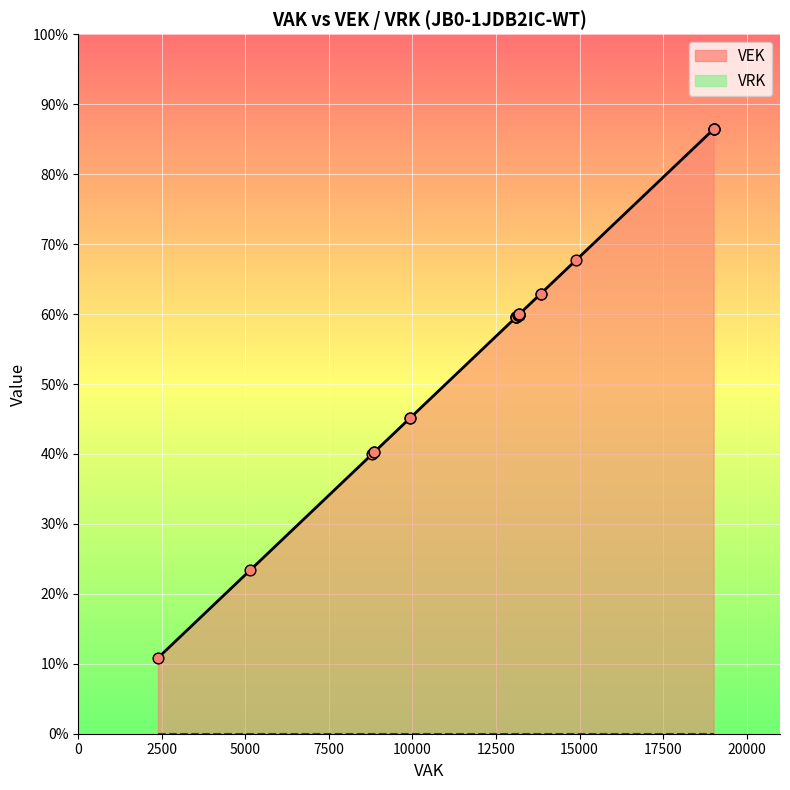

Is the value of VRK at 14896 greater than the value of VEK at 8855?

No